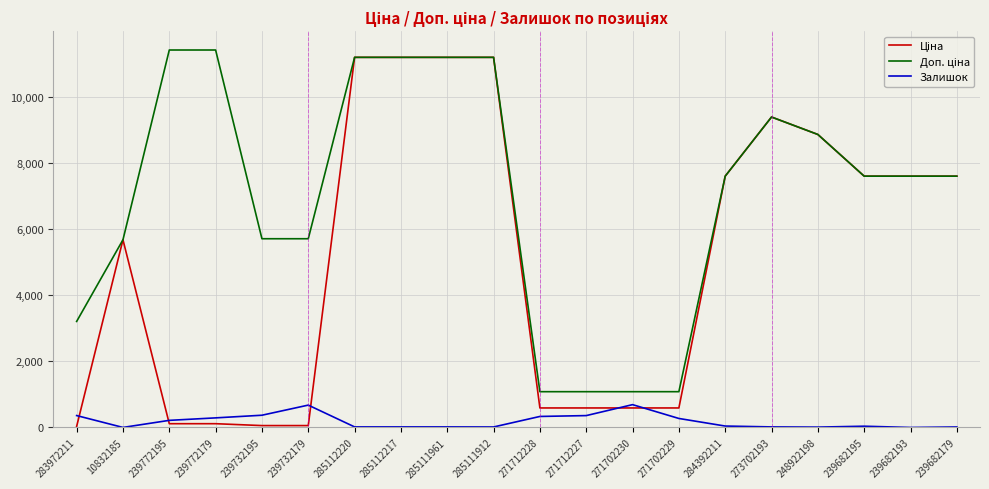

True or false: Залишок has a value of 17.0 at 285111961.

True